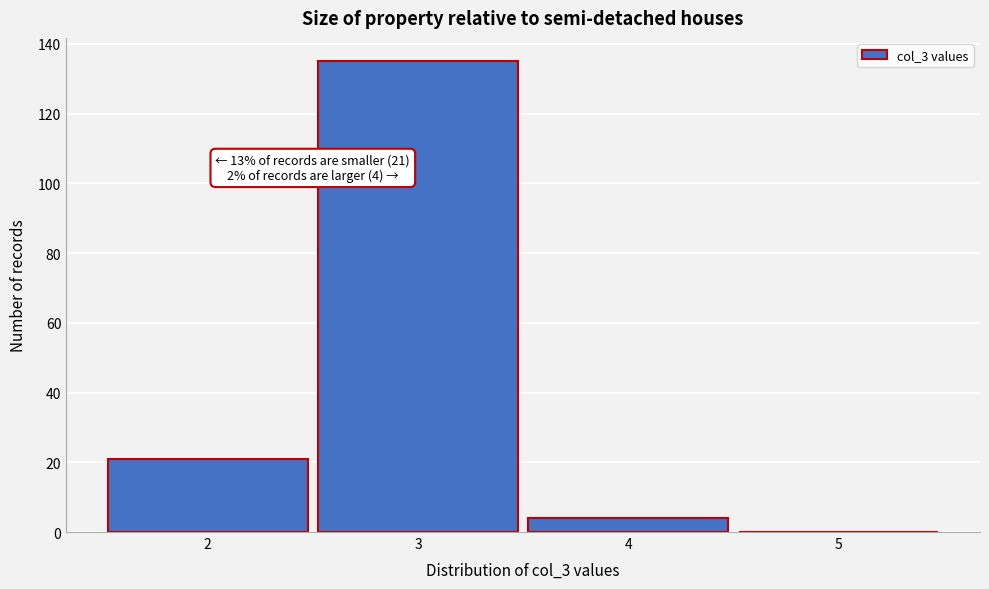

Over which range of the x-axis is the bar tallest?

2.5 to 3.5